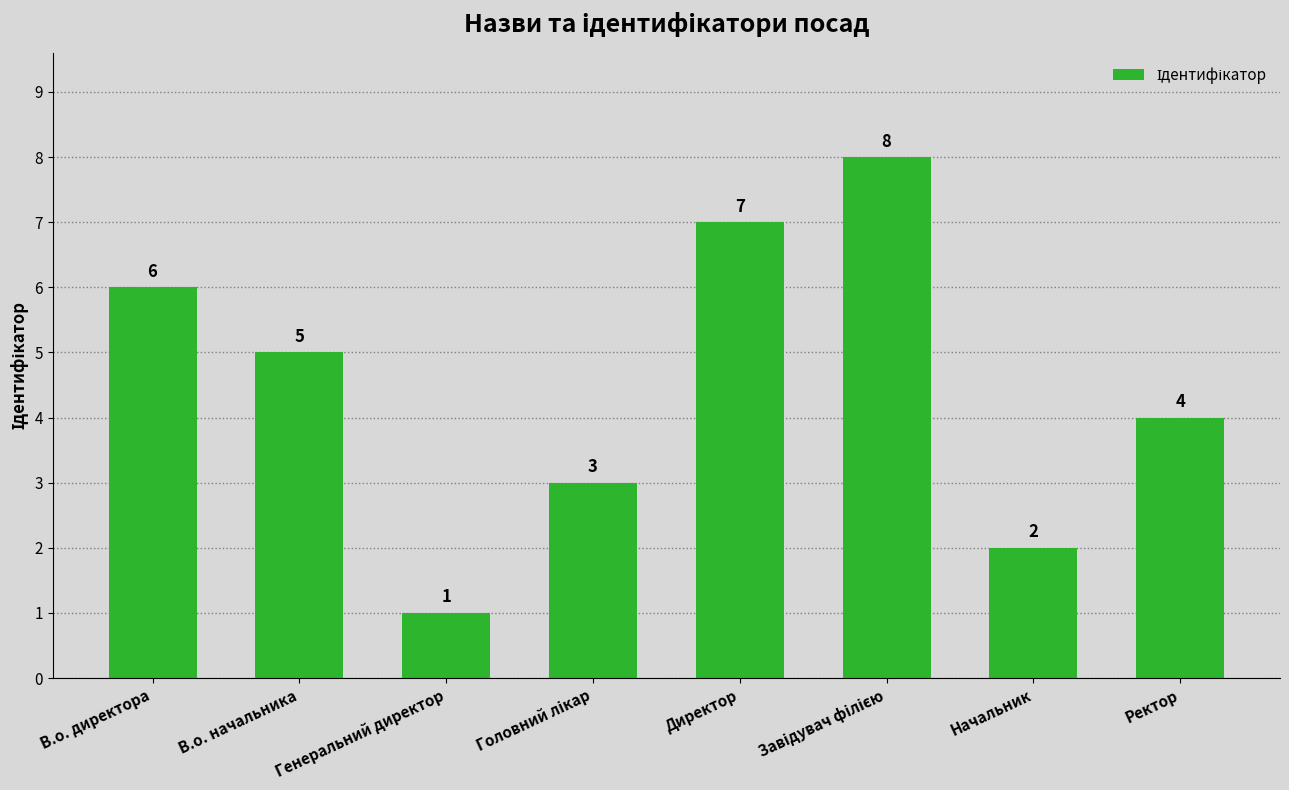

What position from the left is Ректор?

8